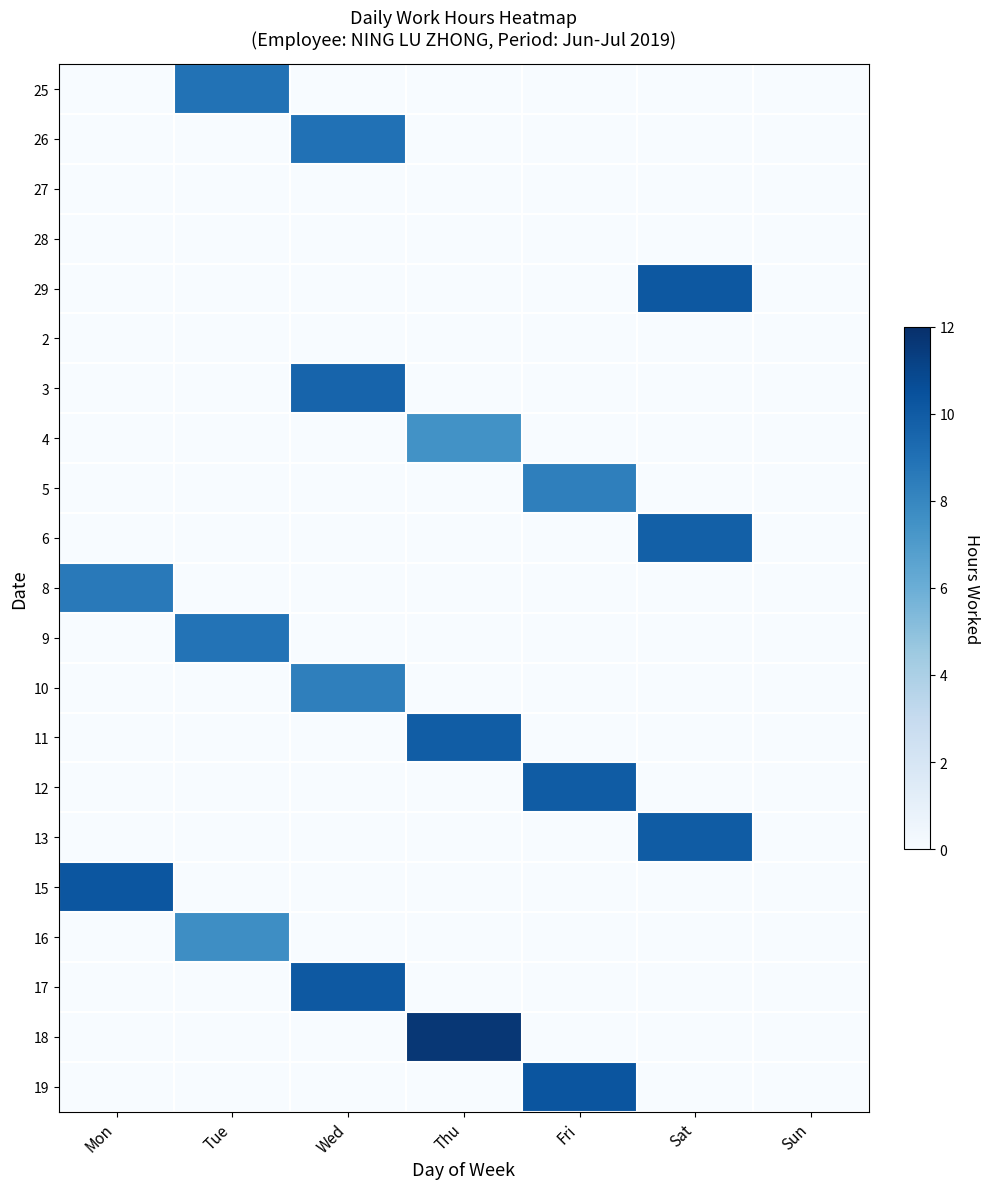

What is the total value across all series at Tue?

25.5